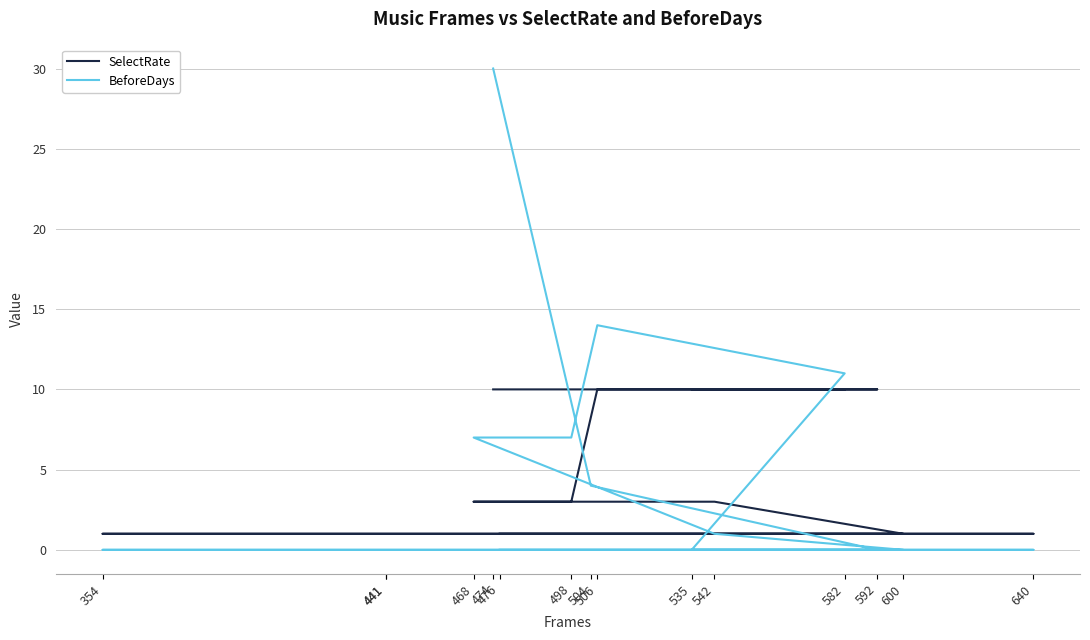

Which has a higher value, 476 or 441?

476